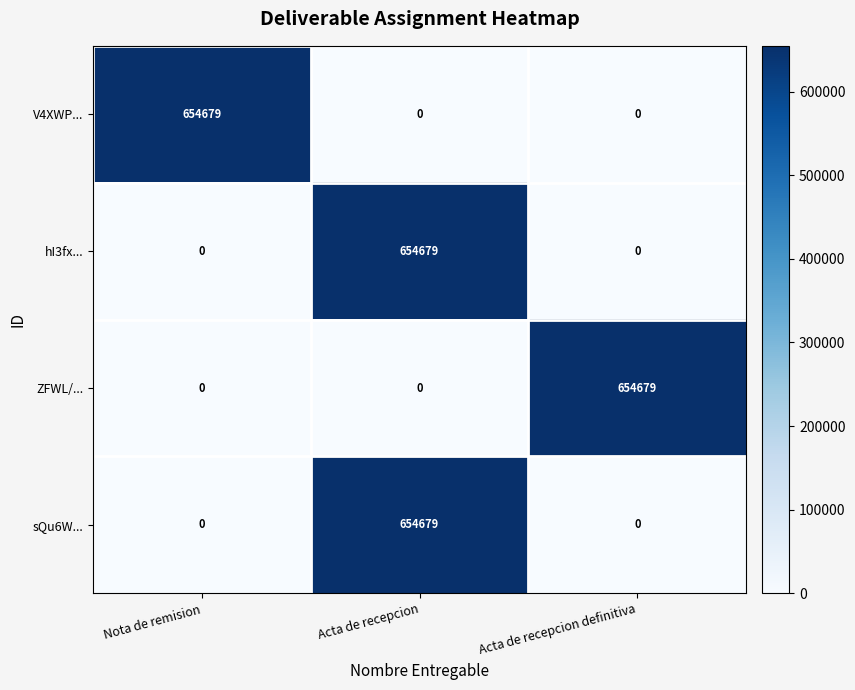

At how many categories does at least one series exceed 244288?

3